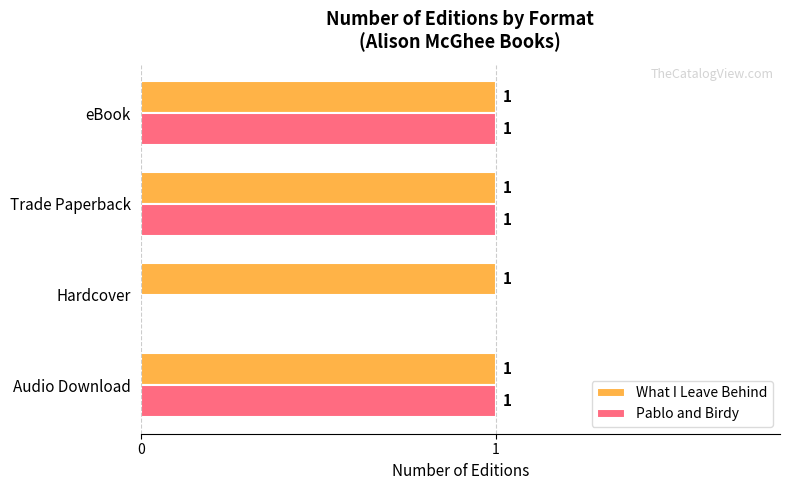

What is the sum of all What I Leave Behind values?

4